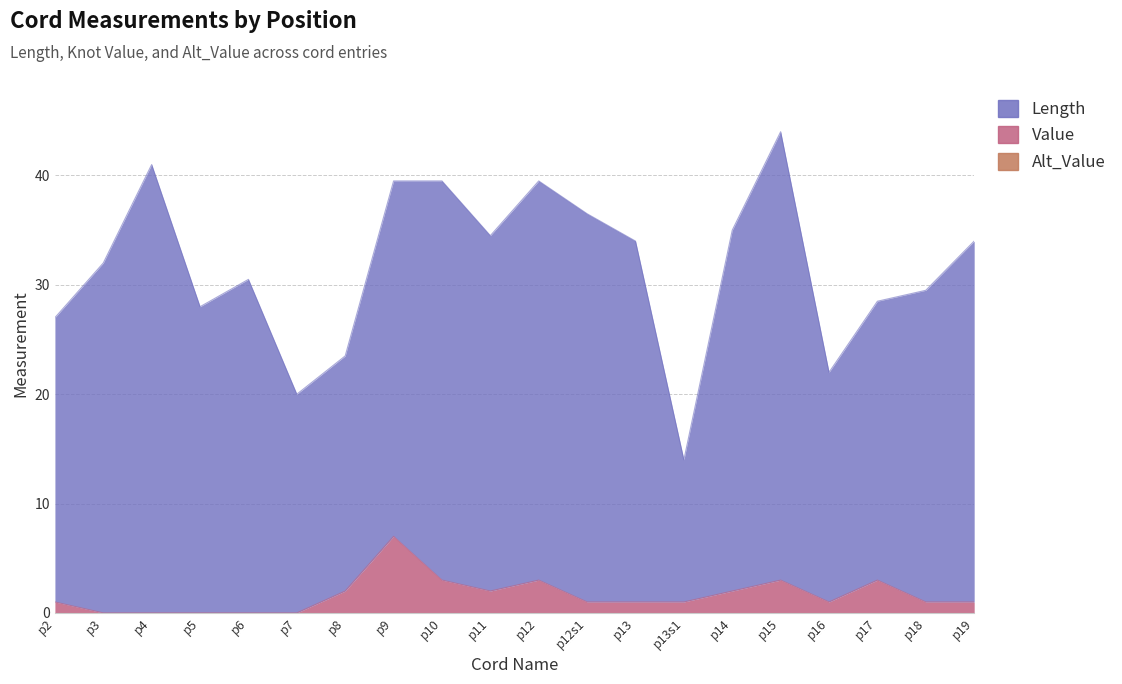

What is the average value of the Length series?

30.0